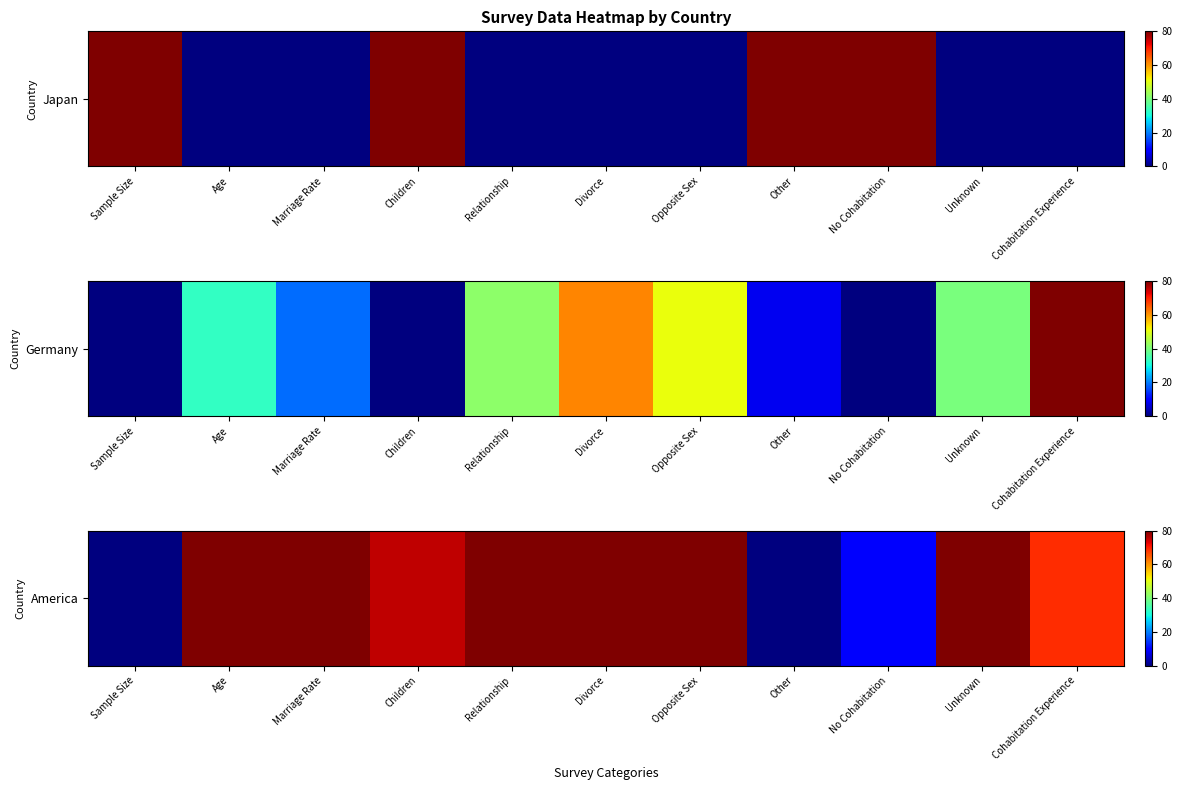

The chart shows a value of 28.5 at Children. True or false?

False